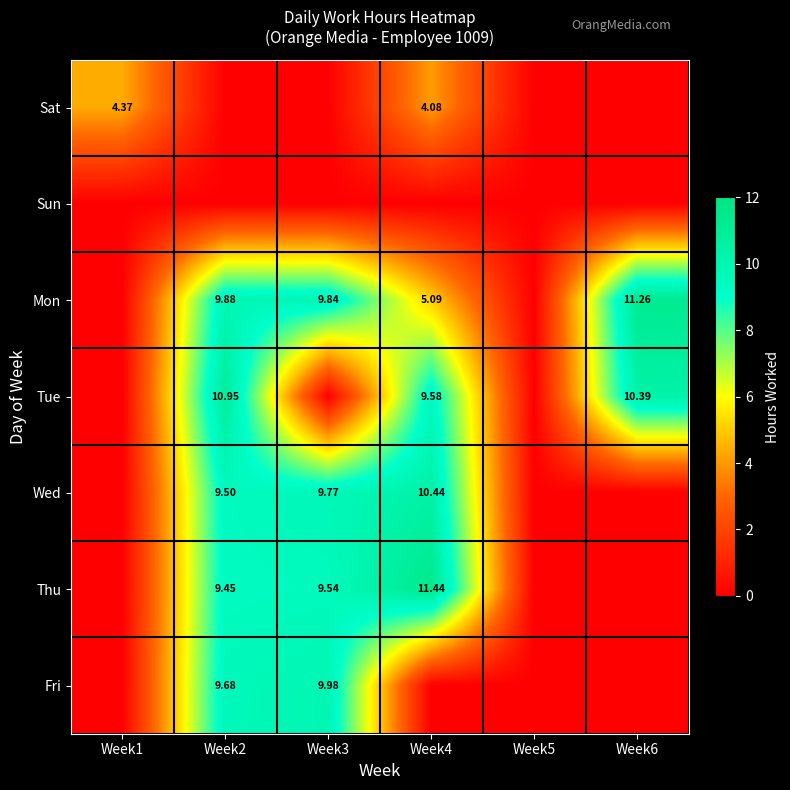

The Sat series shows 2.1 at Week1. True or false?

False